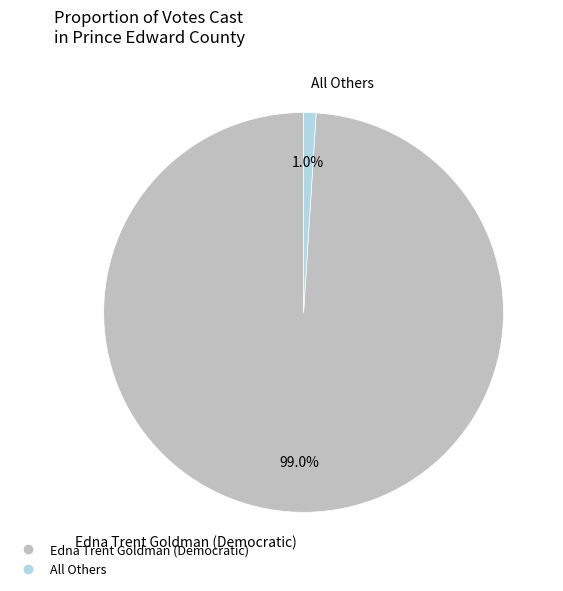

To the nearest percent, what is the combined percentage of All Others and Edna Trent Goldman (Democratic)?

100%